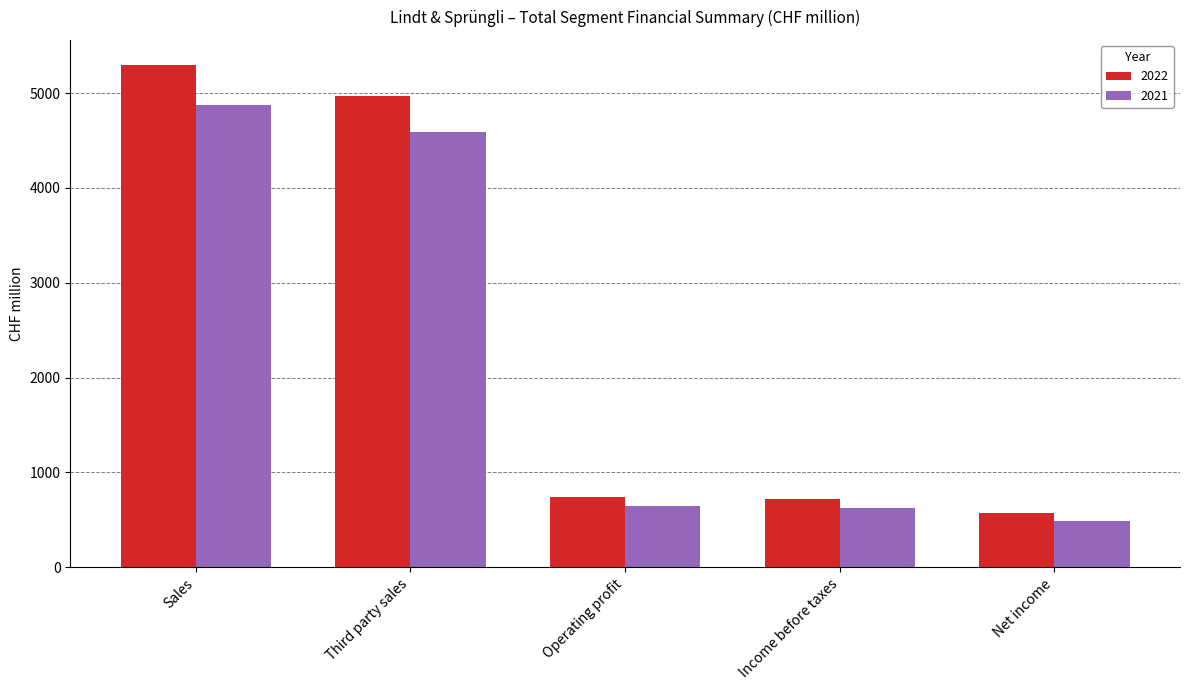

At which category is the sum across all series the highest?

Sales